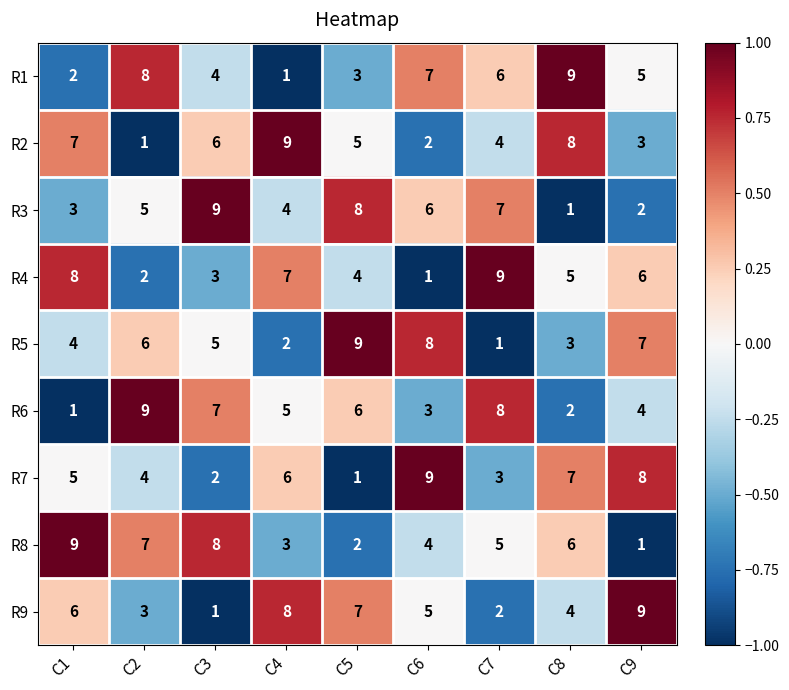

At which label does R3 reach its peak?

C3